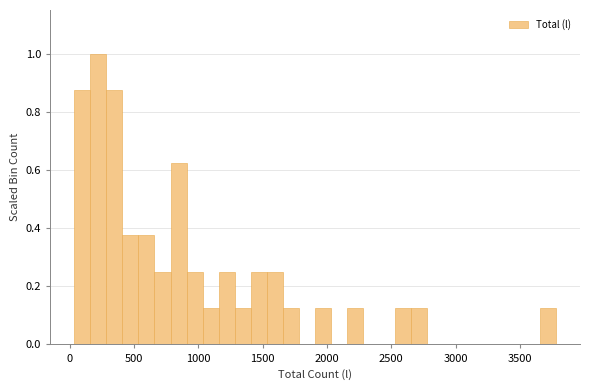

Around what value on the x-axis is the tallest bar? Give the approximate position of its centre, as read against the axis.

200